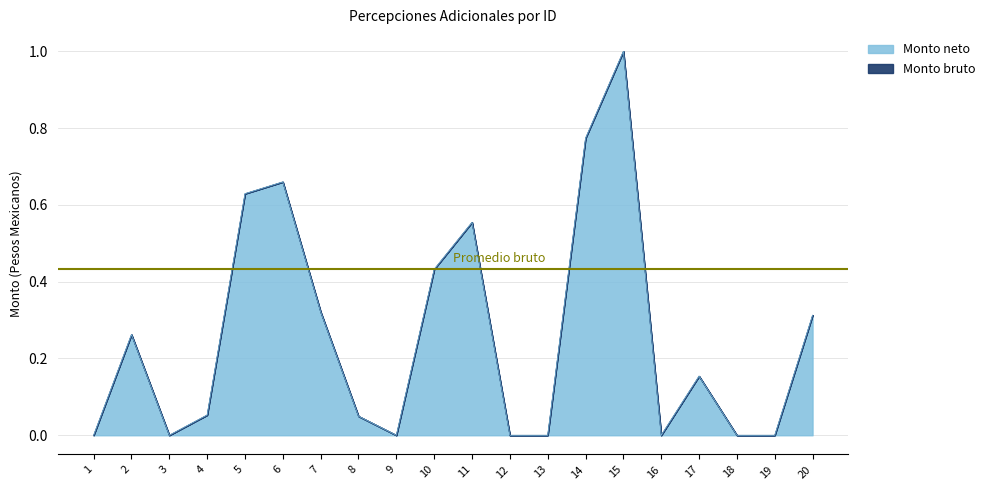

Is it true that Monto bruto equals 0.3 at 7?

True